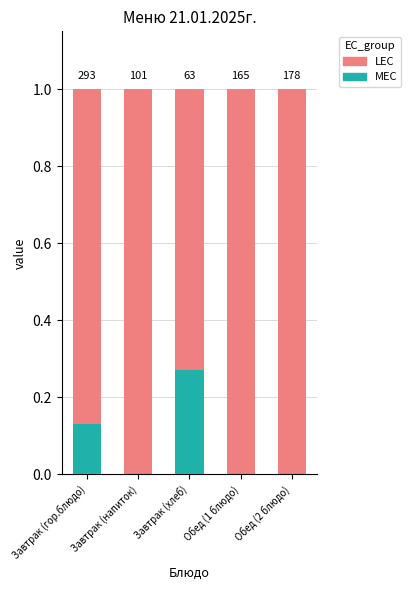

At Обед (1 блюдо), list the series in order from smallest to largest.

MEC, LEC